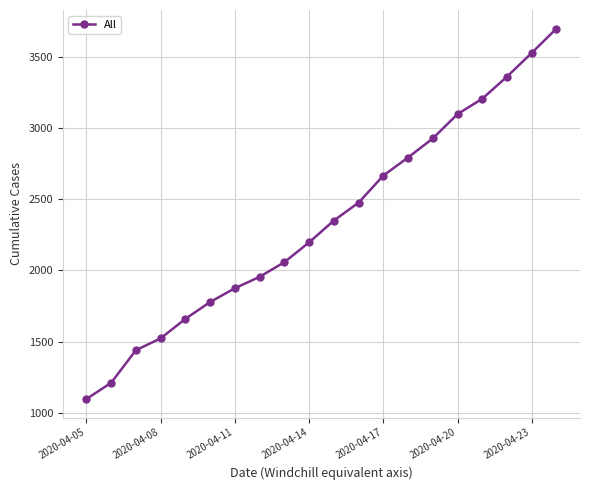

What is the maximum value shown in the chart?

3699